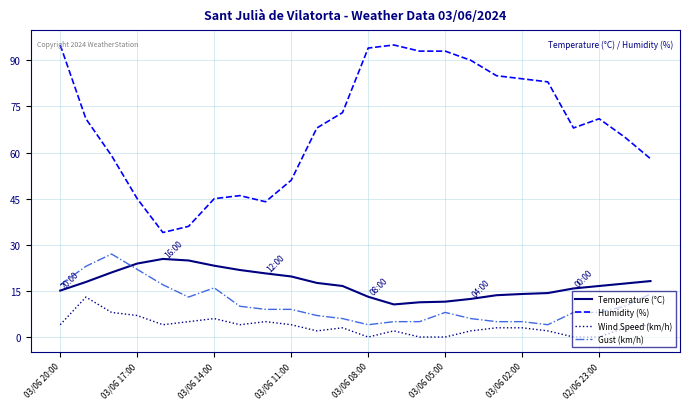

Which series has the widest spread of values?

Humidity (%)